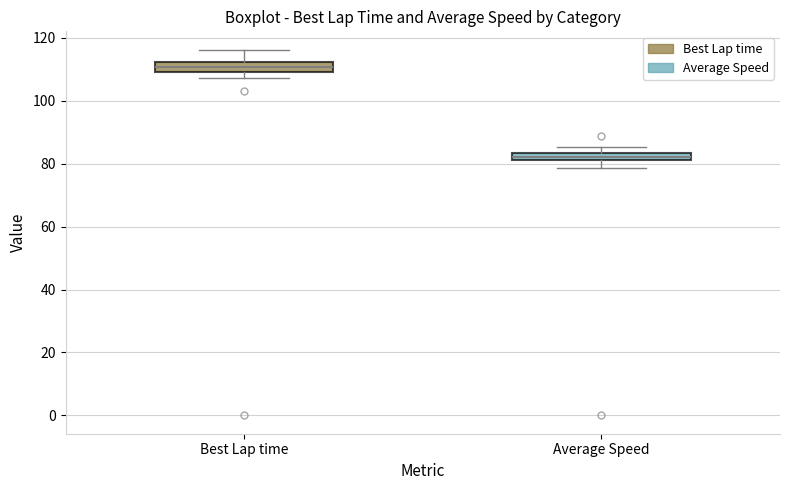

Which box has the highest median line?

Best Lap time